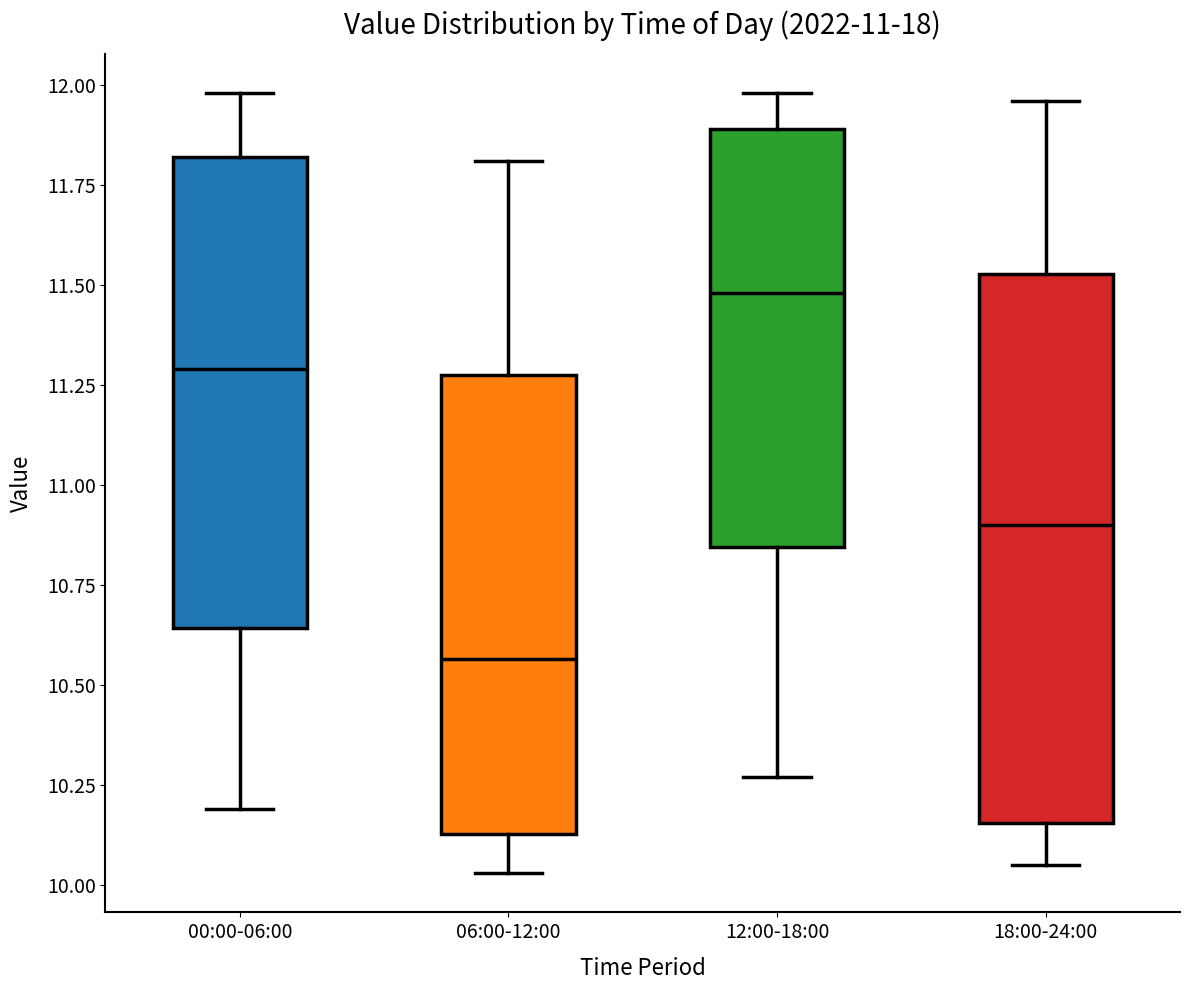

Reading left to right, read every box against the y-axis: the position of its median line, the range the box covers, and the ends of its whiskers. The values are not printed on the chart, so give them approximately, as read against the axis.

00:00-06:00: median 11.30, box 10.65 to 11.80, whiskers 10.20 to 12.00
06:00-12:00: median 10.55, box 10.15 to 11.30, whiskers 10.05 to 11.80
12:00-18:00: median 11.50, box 10.85 to 11.90, whiskers 10.25 to 12.00
18:00-24:00: median 10.90, box 10.15 to 11.55, whiskers 10.05 to 11.95